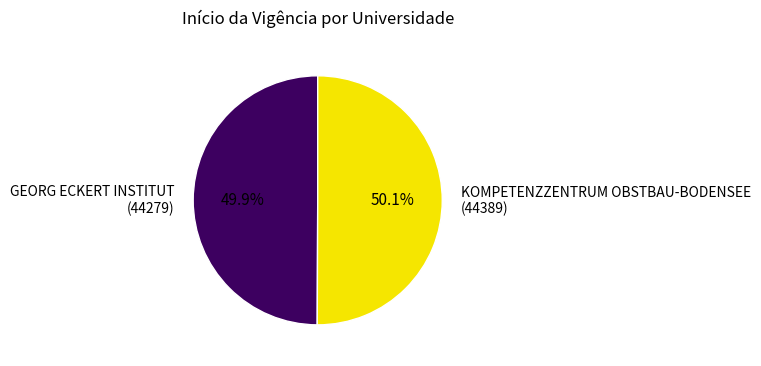

Is there any slice that represents more than half of the pie?

Yes